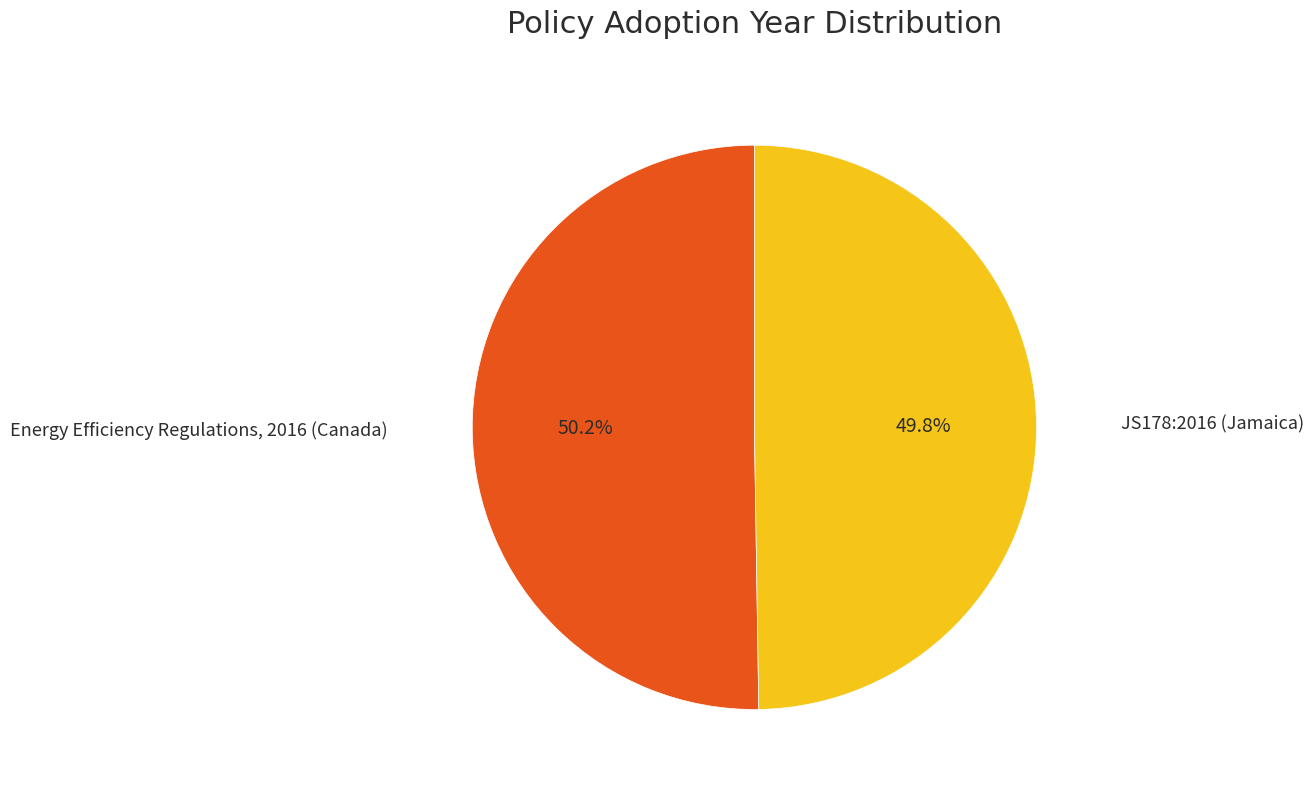

Is there any slice that represents more than half of the pie?

Yes